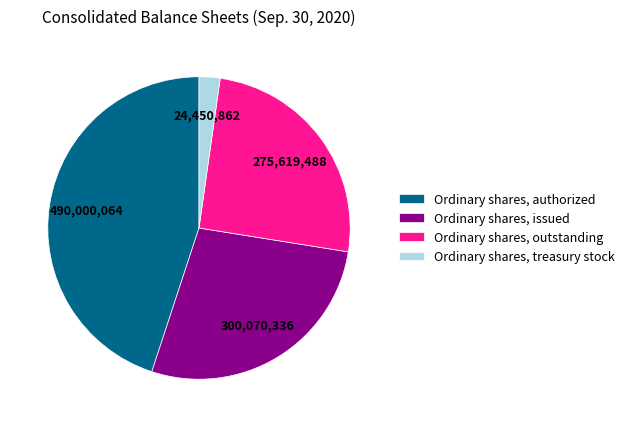

Between Ordinary shares, treasury stock and Ordinary shares, authorized, which is larger?

Ordinary shares, authorized